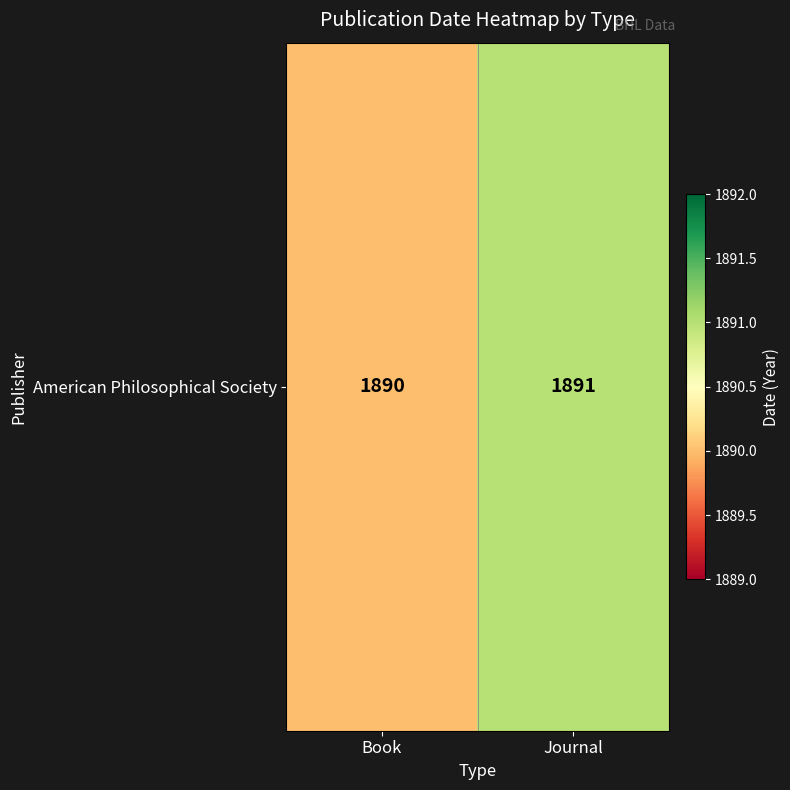

Is it true that the value at Journal is 1891?

True